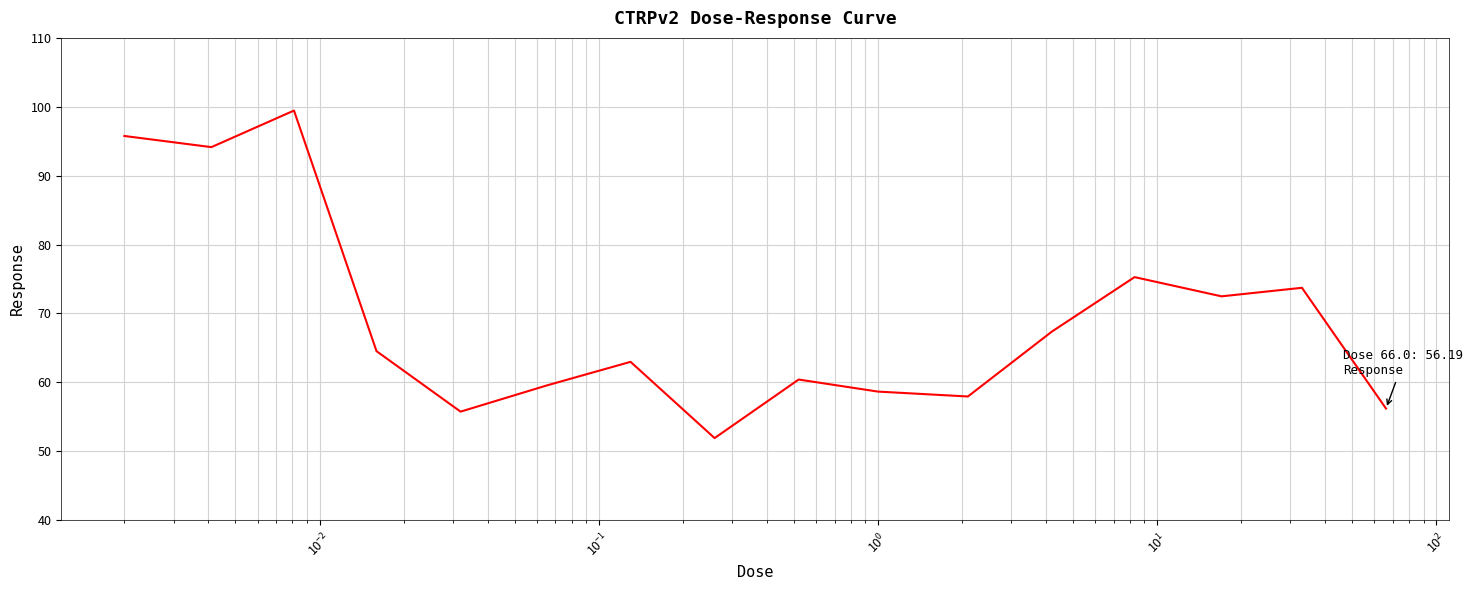

What is the smallest value displayed?

51.9